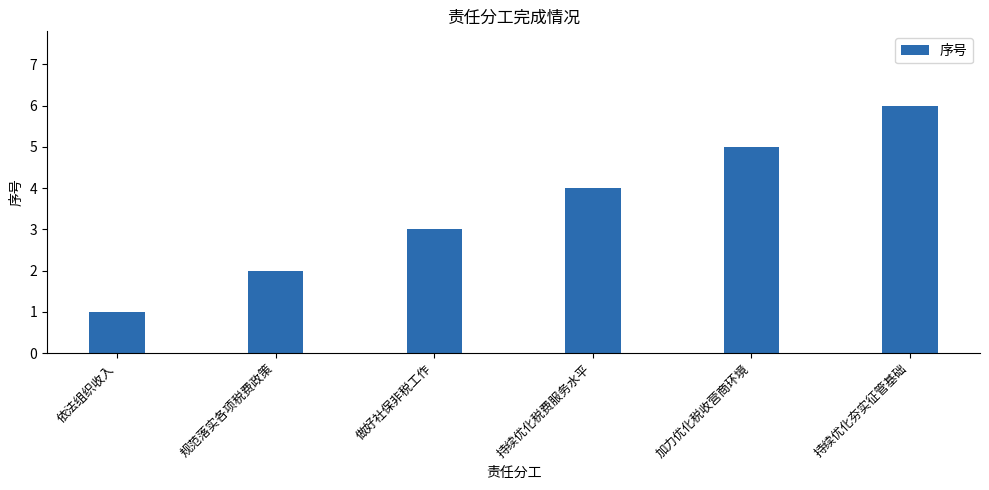

What is the approximate value at 持续优化税费服务水平?

4